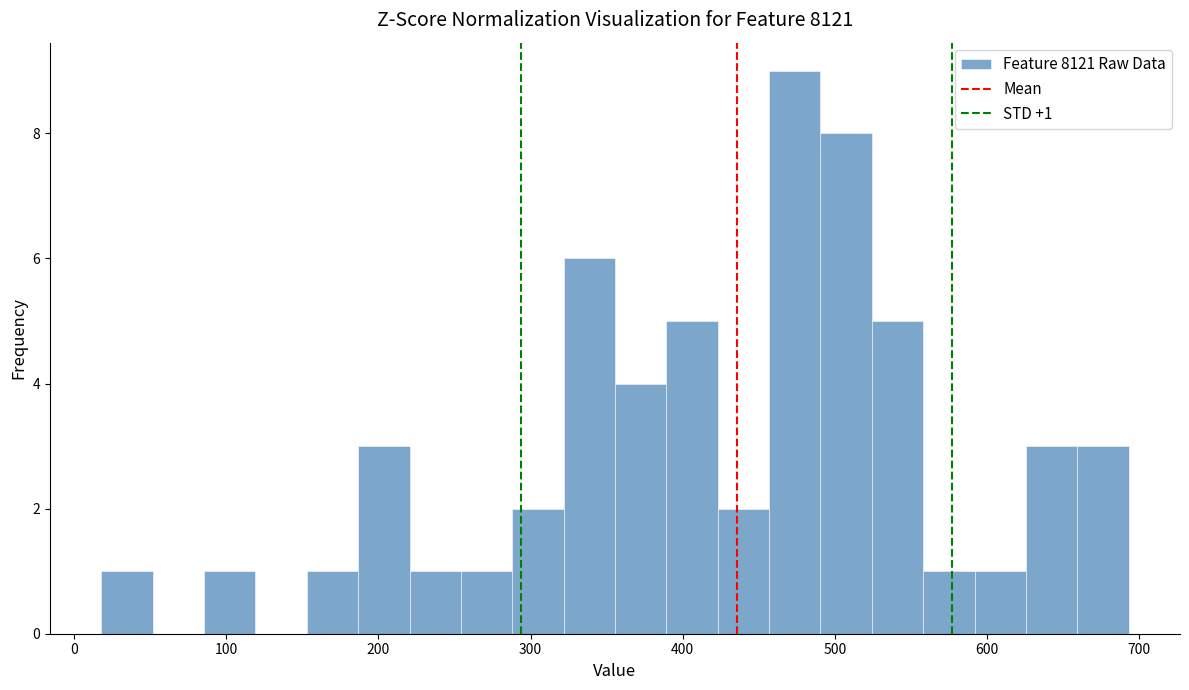

Around what value on the x-axis is the tallest bar? Give the approximate position of its centre, as read against the axis.

470